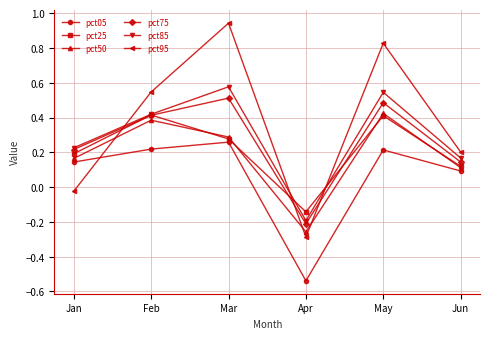

Is this an area chart (filled region under the line)?

No